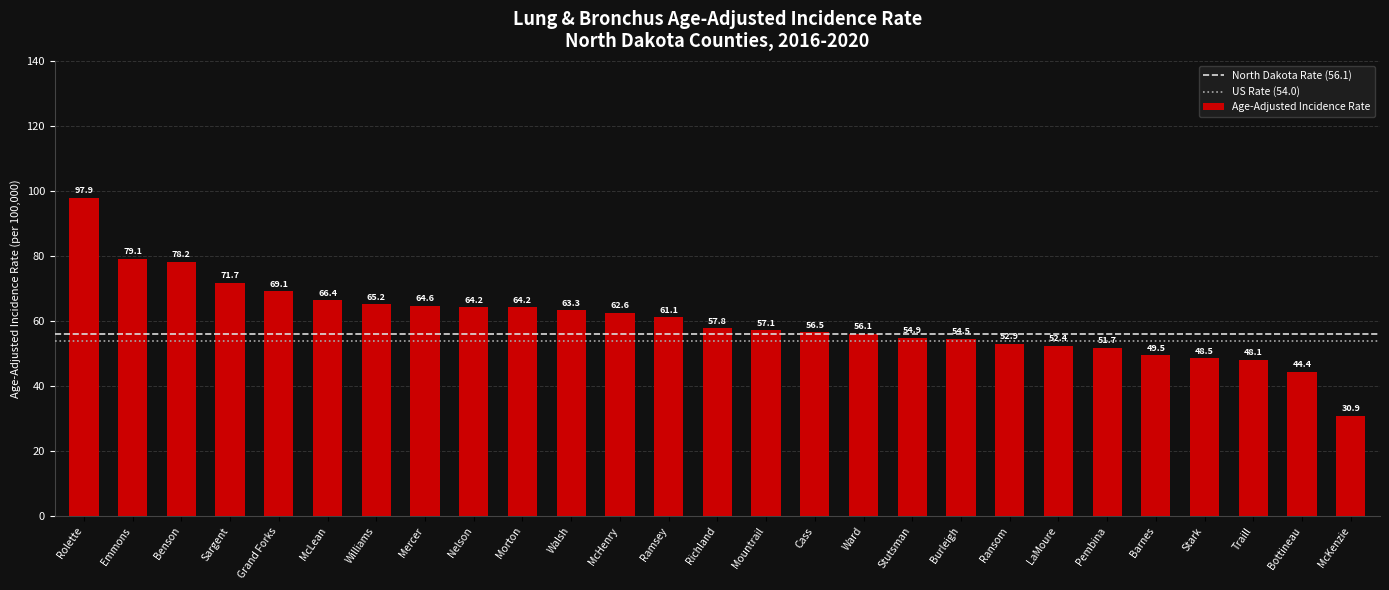

What is the ratio of the value at Stutsman to the value at Sargent?

0.8